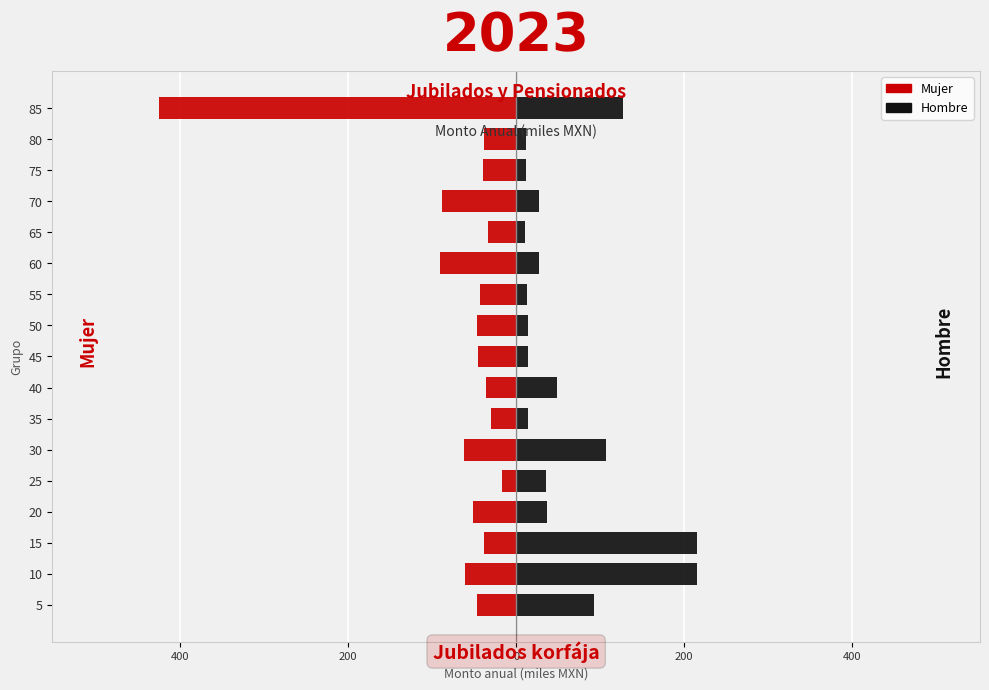

What is the maximum value for Mujer?

-17.2